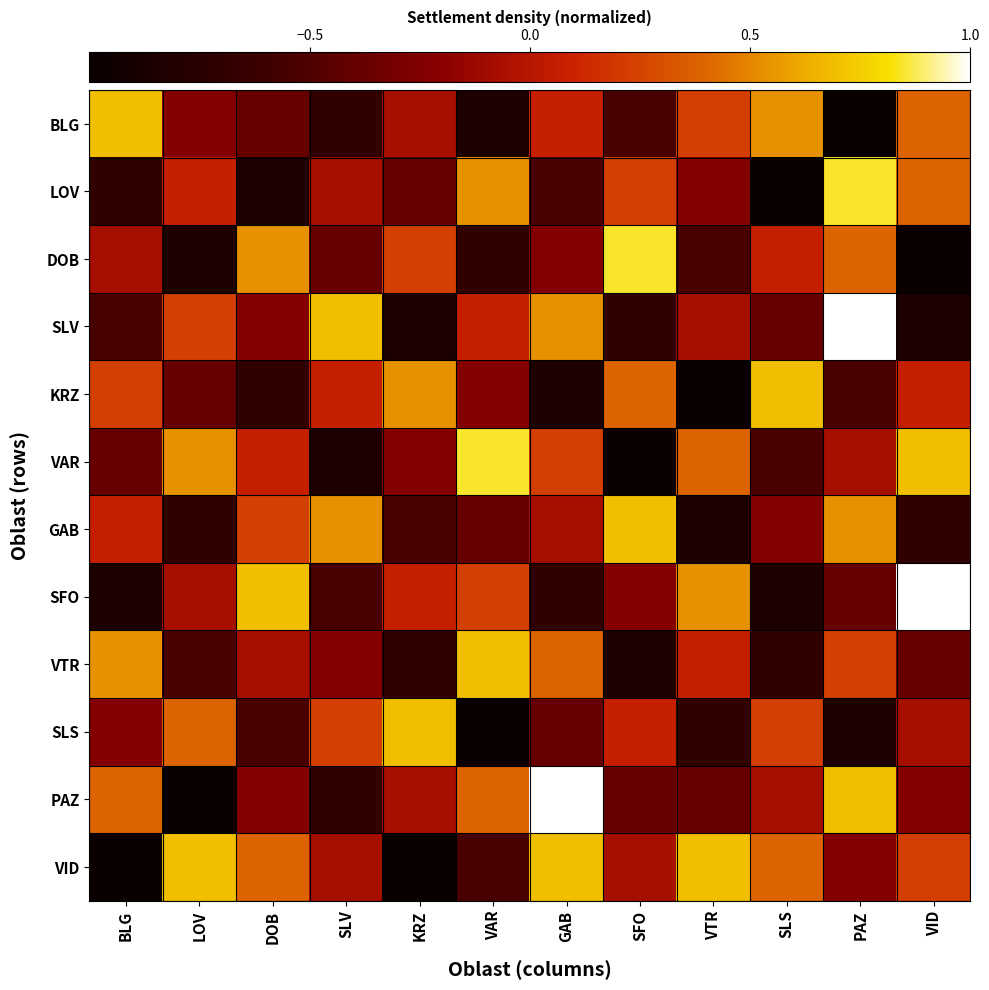

Rank the series by their maximum value, from lowest to highest.

BLG, KRZ, GAB, VTR, SLS, VID, LOV, DOB, VAR, SLV, SFO, PAZ